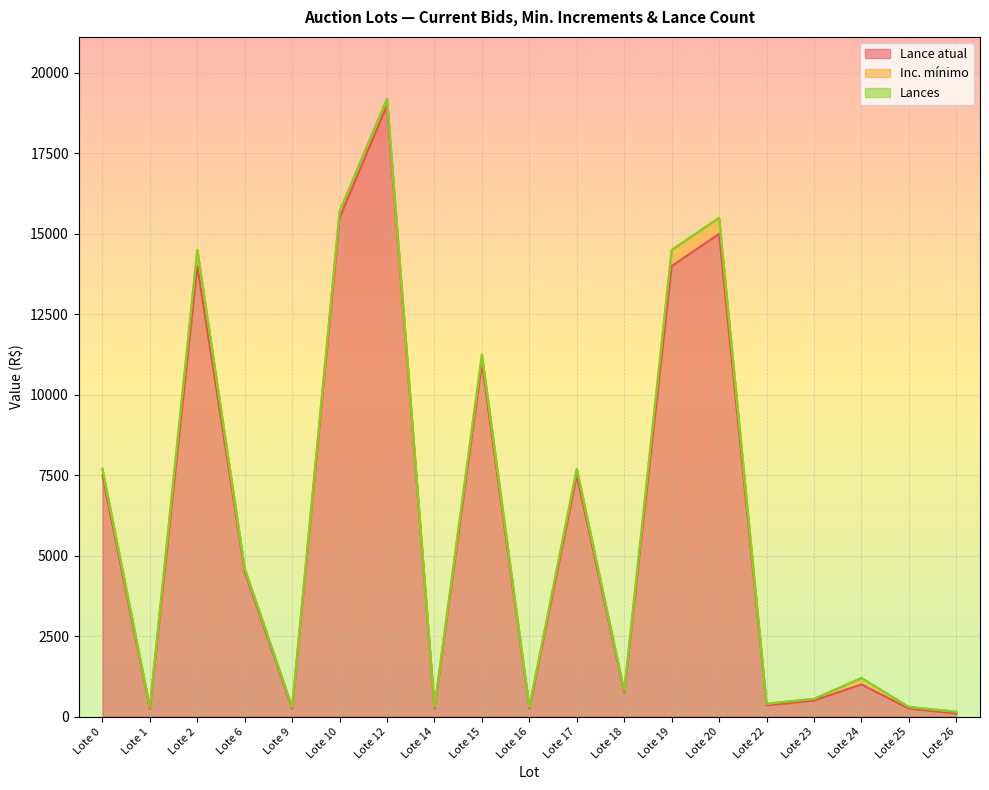

Does the chart display data point markers on the line(s)?

No